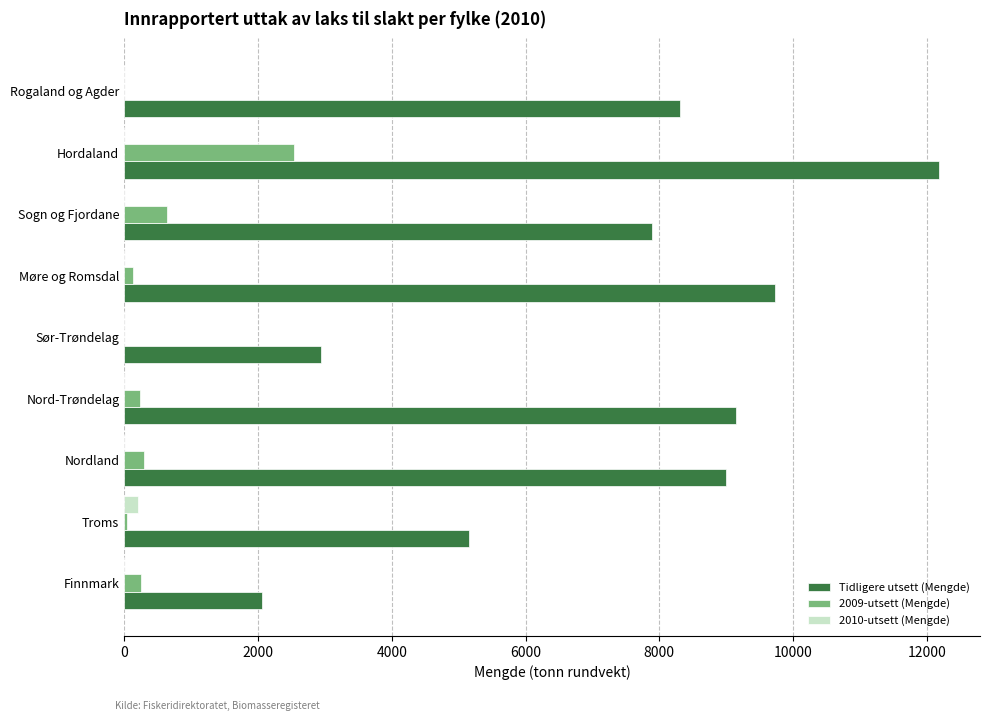

How many data points in 2010-utsett (Mengde) are above 0?

1